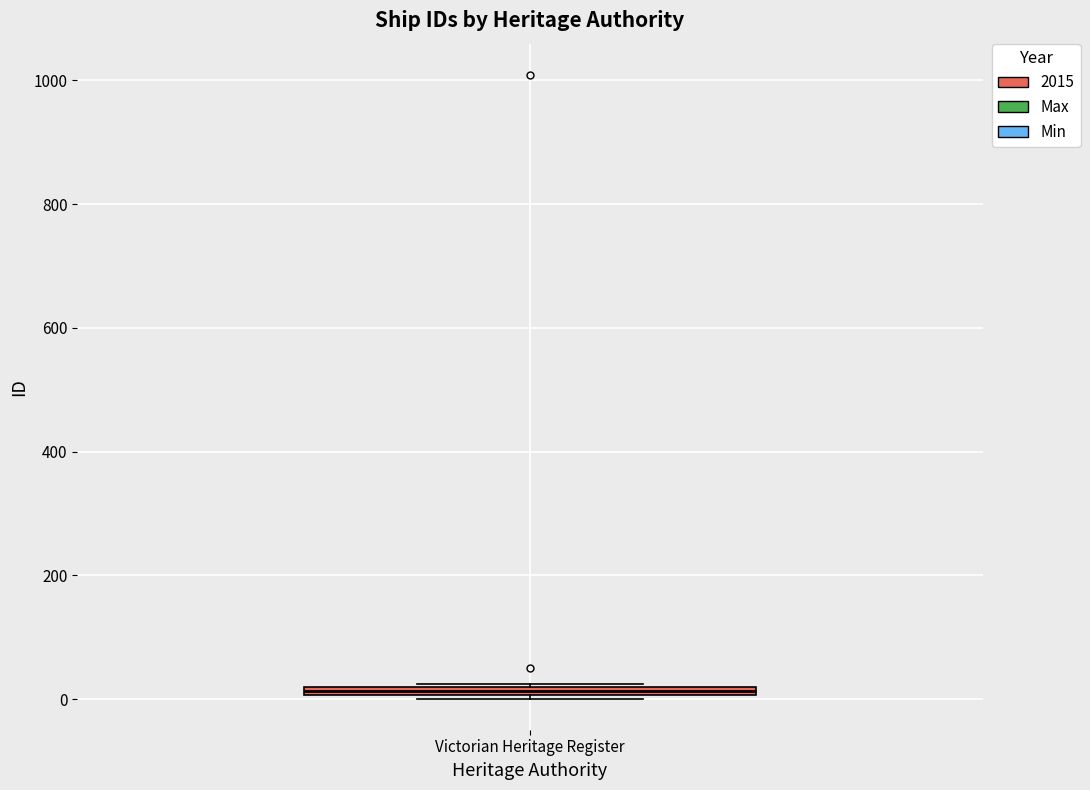

Where is the lower edge of the box for Victorian Heritage Register on the y-axis? The values are not printed on the chart, so give them approximately, as read against the axis.

0